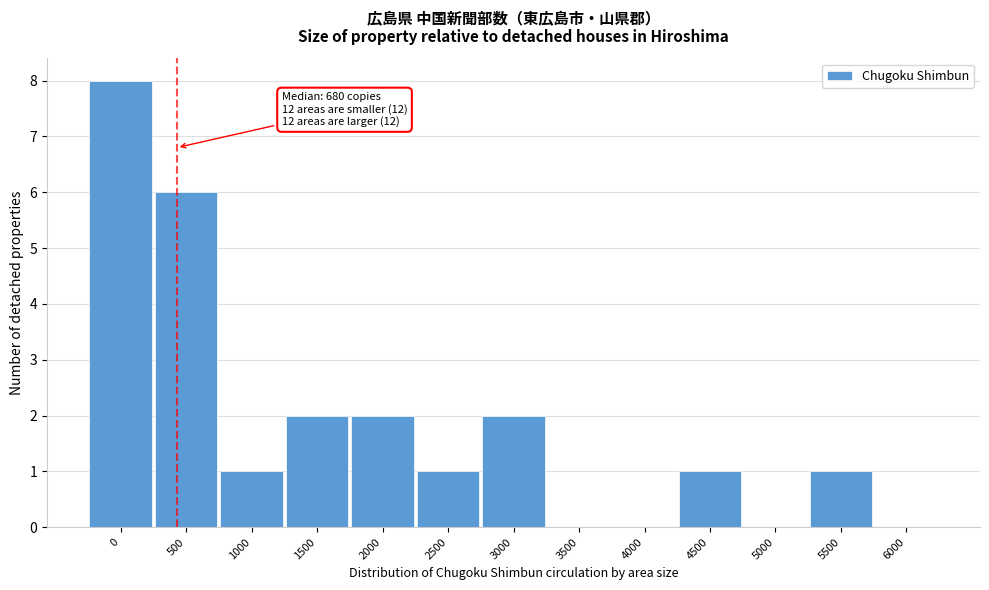

Reading left to right, transcribe all the data shown in this chart.

0=8	500=6	1000=1	1500=2	2000=2	2500=1	3000=2	3500=0	4000=0	4500=1	5000=0	5500=1	6000=0